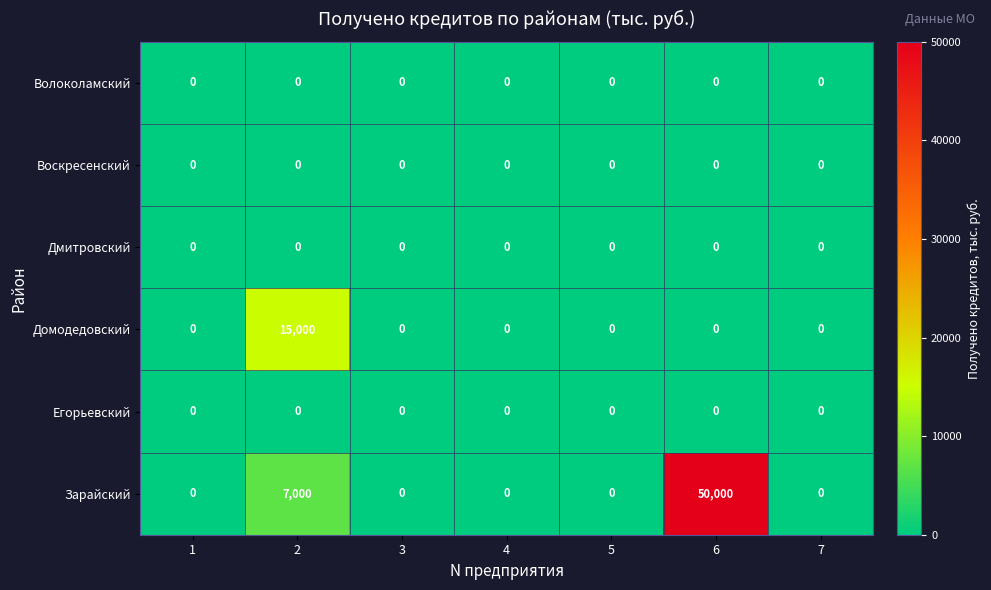

What is the average value of the Домодедовский series?

2143